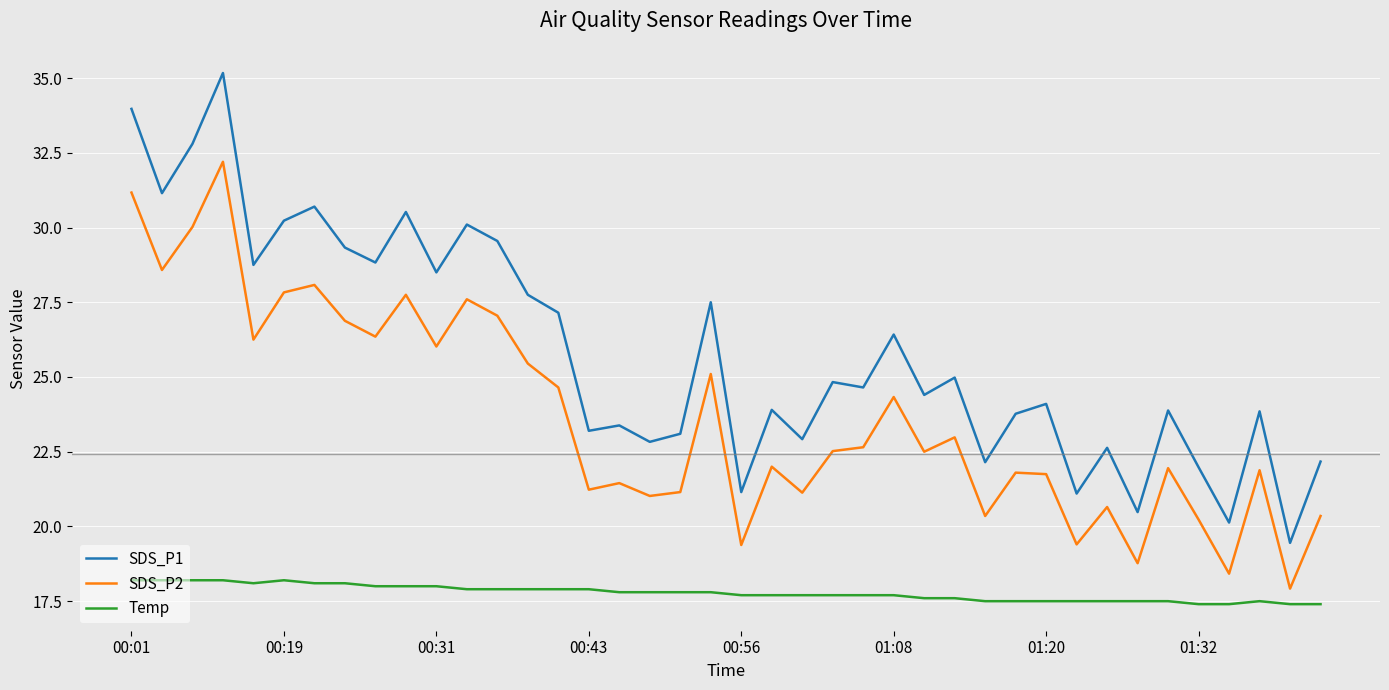

What is the maximum value for Temp?

18.2